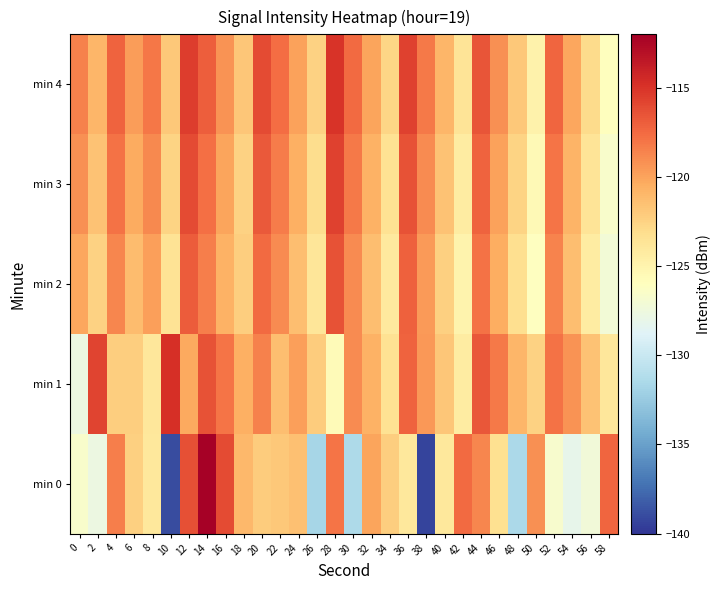

What is the total value across all series at 38?

-615.5